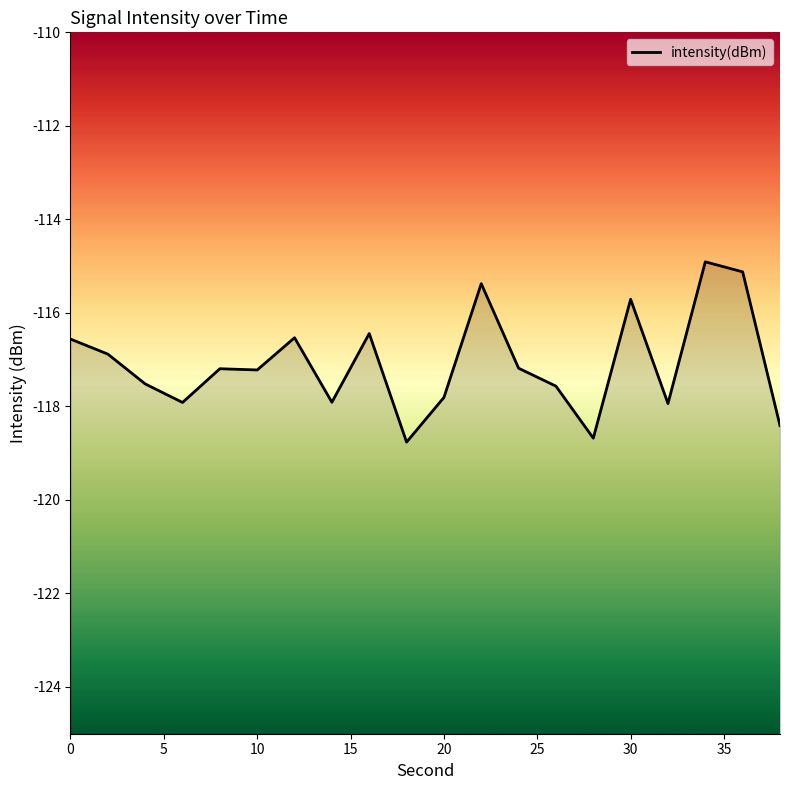

How many data points are above -117?

8